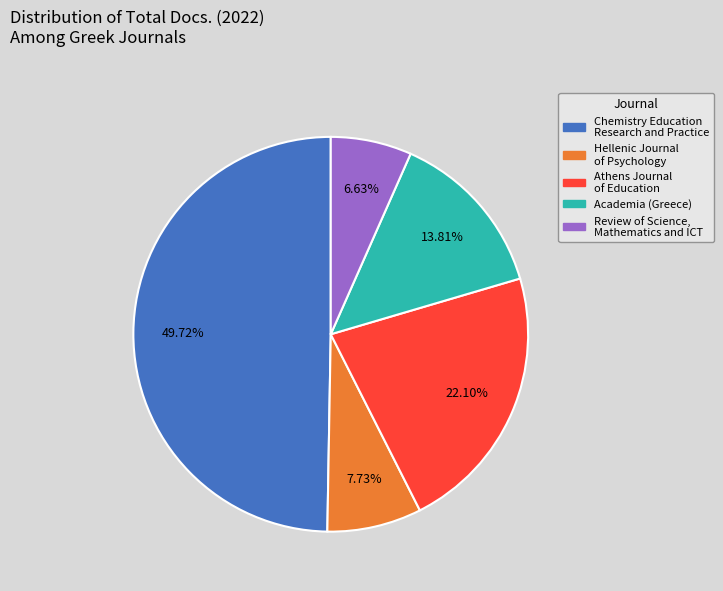

Combined, do Academia (Greece) and Hellenic Journal of Psychology account for over 50%?

No